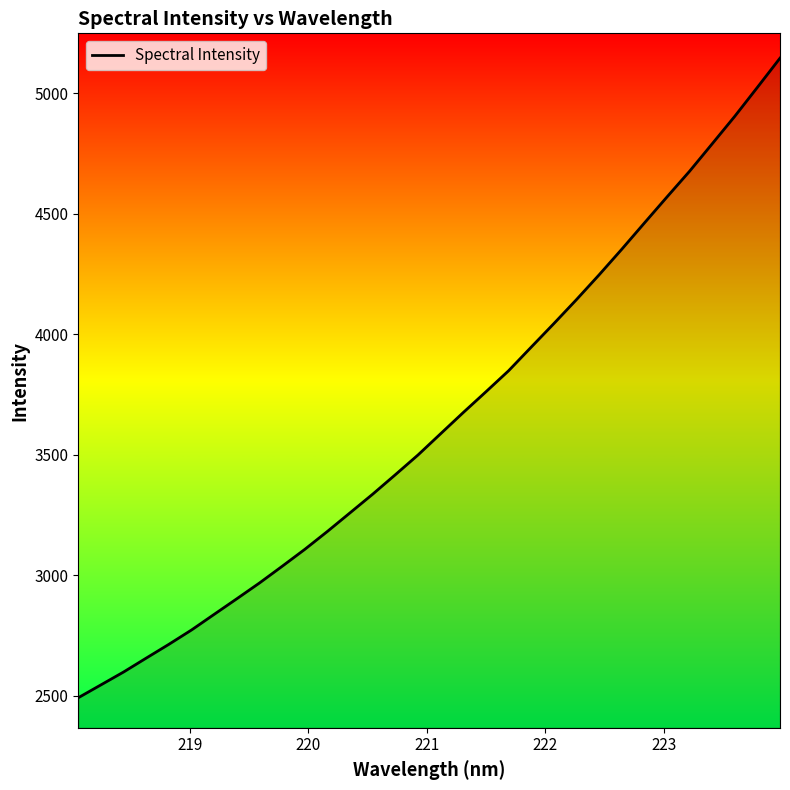

What is the difference between the maximum and minimum values?

2653.3